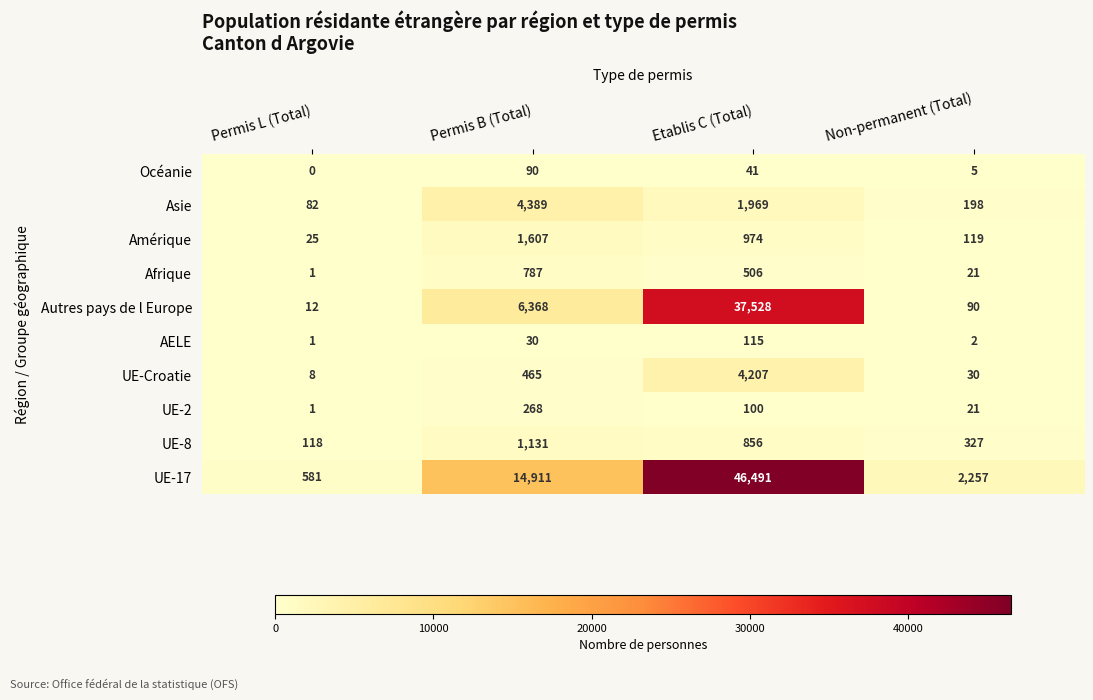

Which series has the largest total across all categories?

UE-17